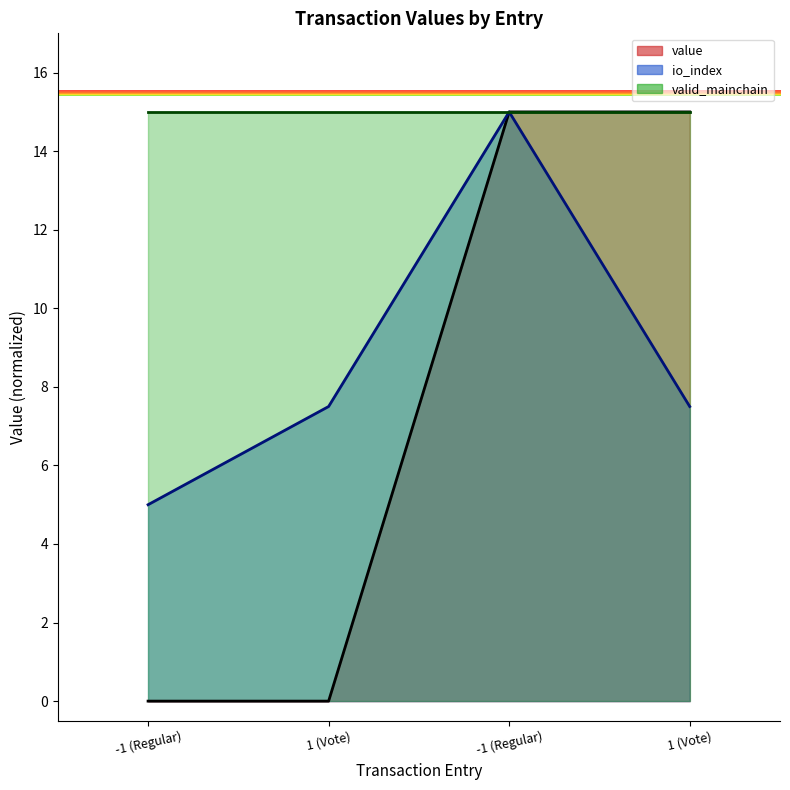

What is the greatest value displayed?

15.0